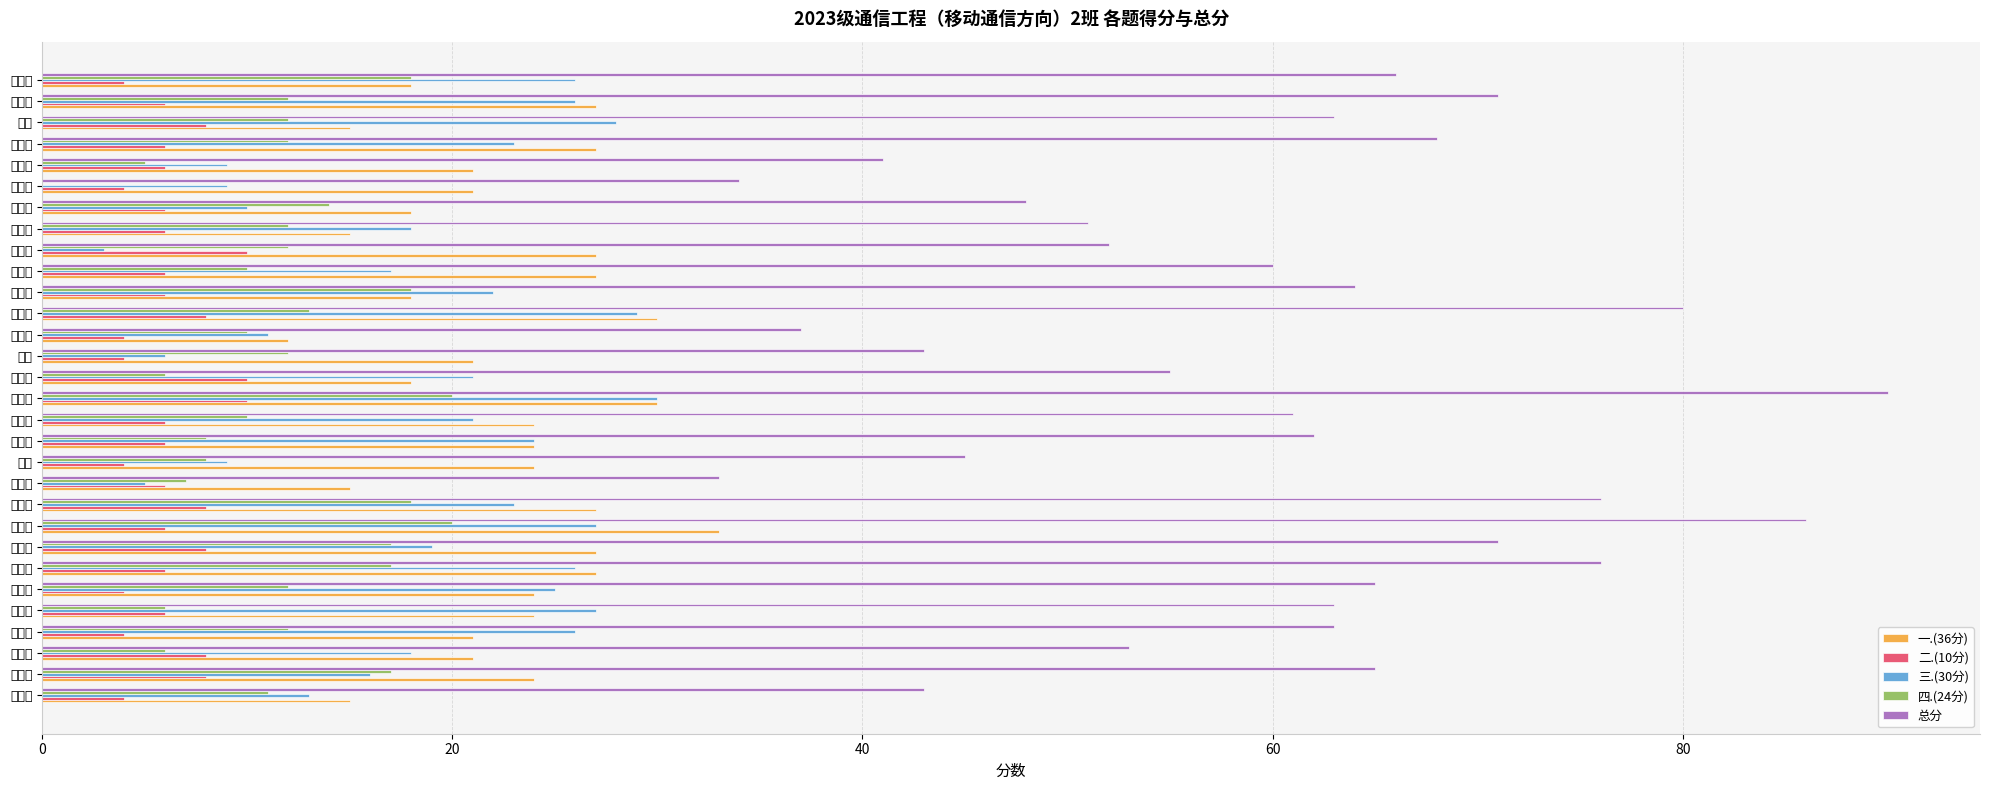

At which category is the sum across all series the highest?

赵宗朋